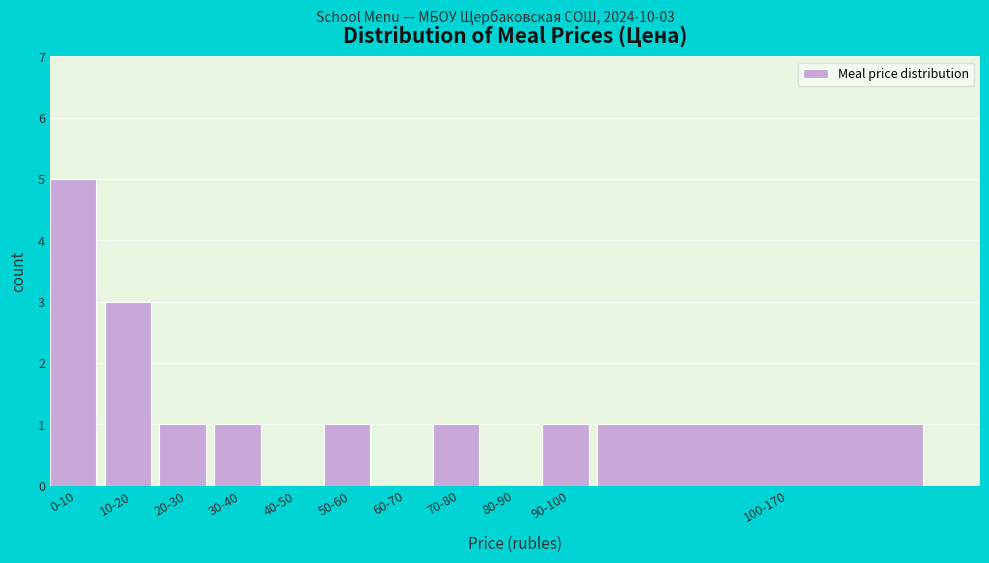

Reading left to right, what are all the values shown in this chart?

0-10=5	10-20=3	20-30=1	30-40=1	40-50=0	50-60=1	60-70=0	70-80=1	80-90=0	90-100=1	100-170=1